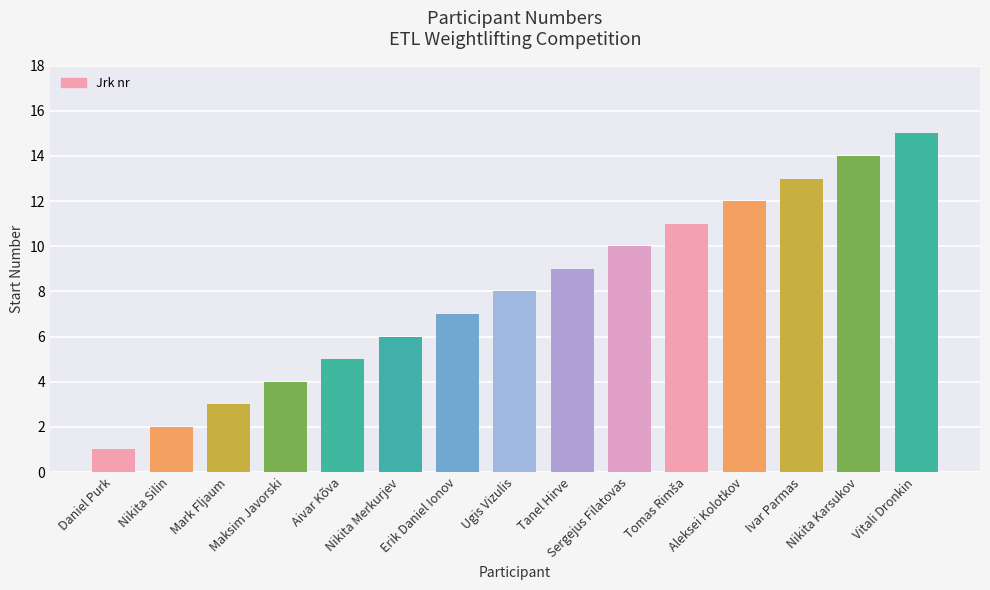

What is the greatest value displayed?

15